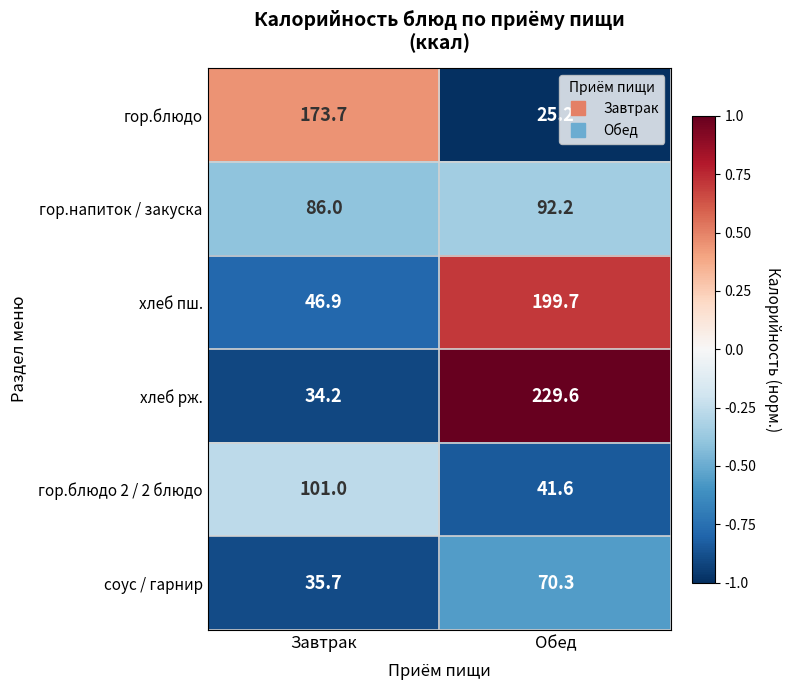

True or false: гор.блюдо 2 / 2 блюдо has a value of 101.0 at Завтрак.

True